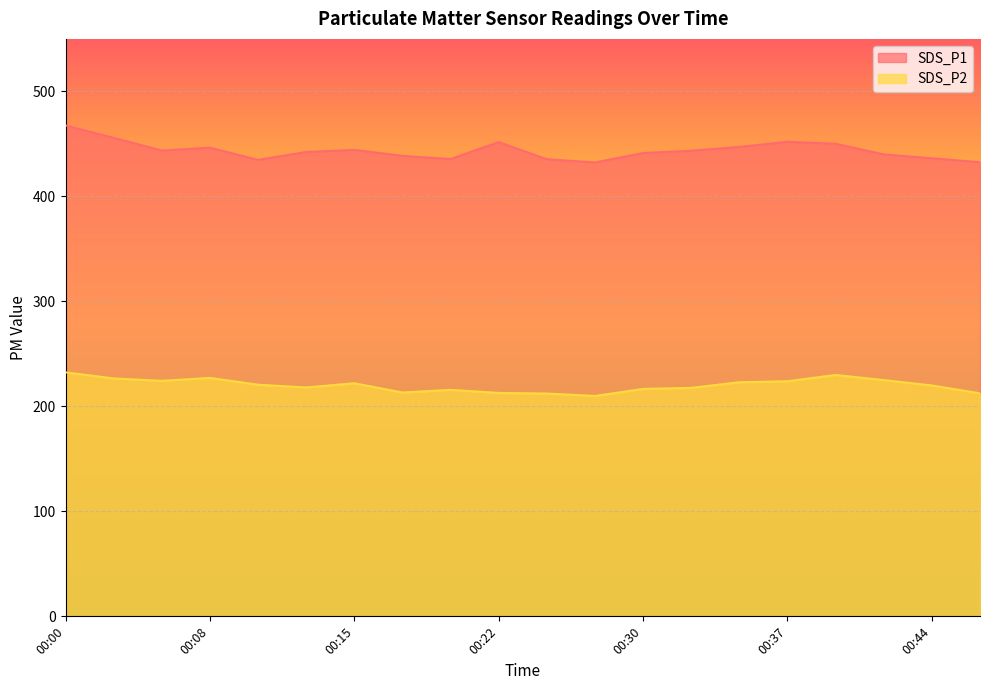

What is the sum of the SDS_P2 values at 00:00 and 00:12?

450.4